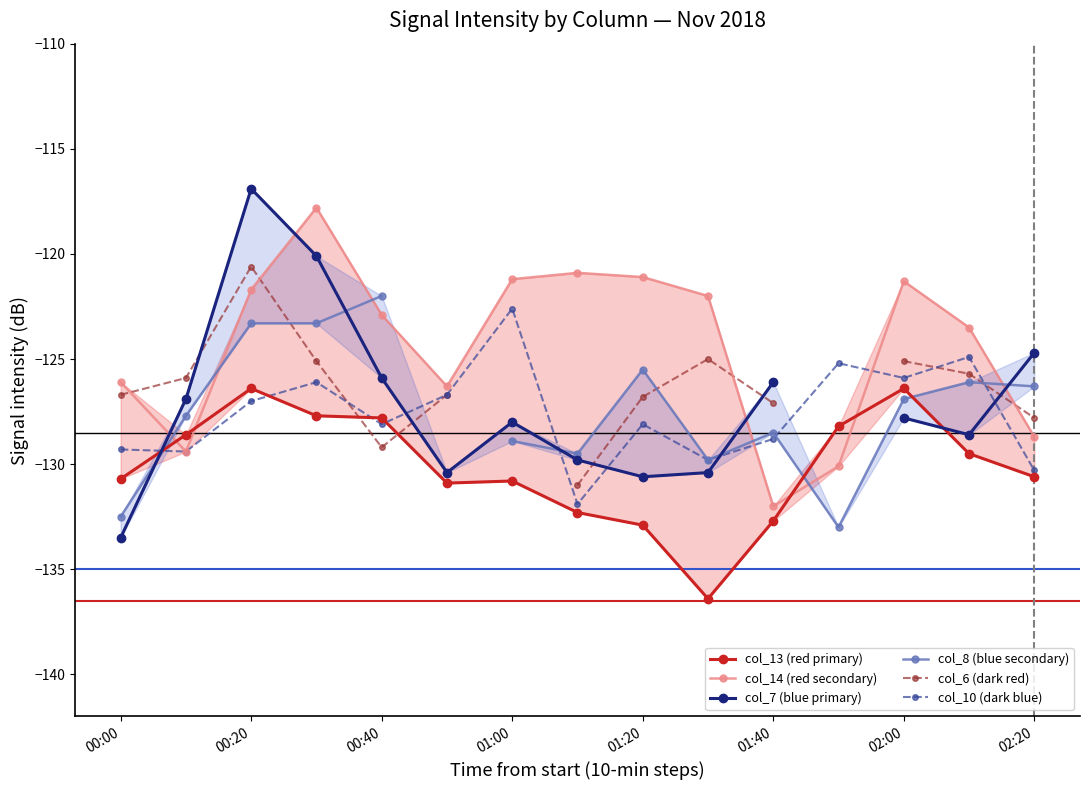

What is the minimum value for col_10 (dark blue)?

-131.9